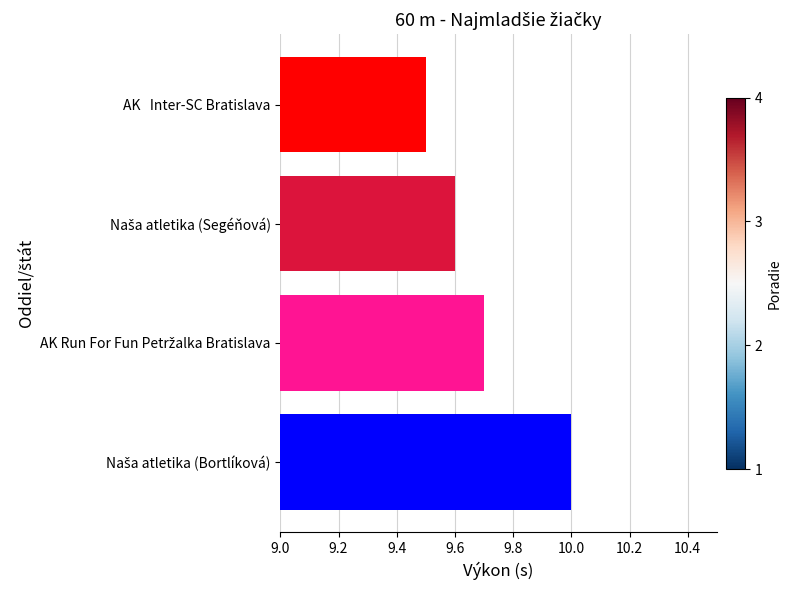

Does the chart contain any negative values?

No